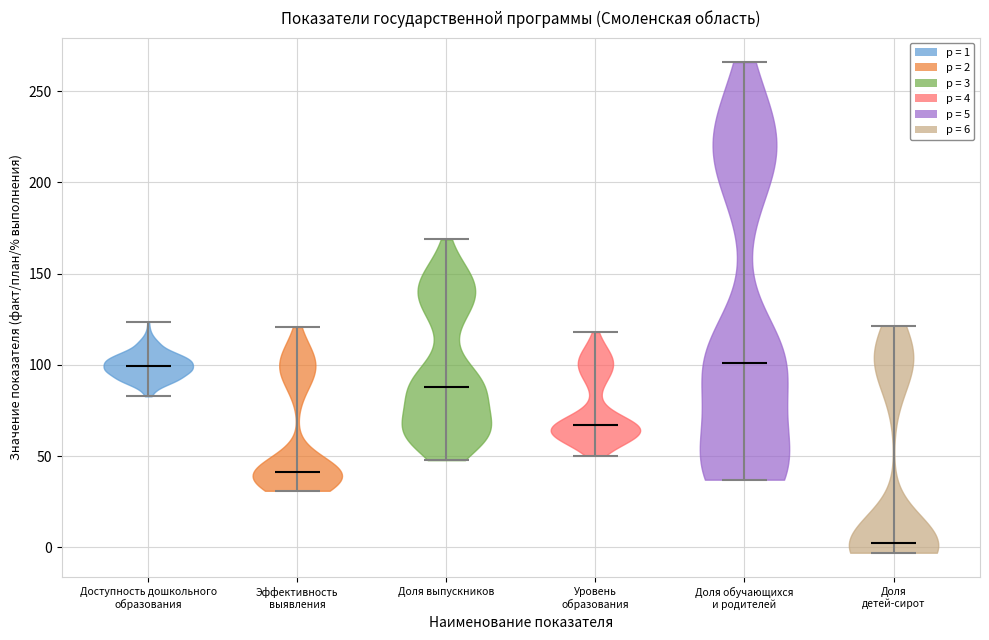

Reading left to right, read every violin against the y-axis: where its median line is, and the lowest and highest points it reaches. The values are not printed on the chart, so give them approximately, as read against the axis.

Доступность дошкольного образования: median line 100, lowest point 85, highest point 125
Эффективность выявления: median line 40, lowest point 30, highest point 120
Доля выпускников: median line 90, lowest point 50, highest point 170
Уровень образования: median line 65, lowest point 50, highest point 120
Доля обучающихся и родителей: median line 100, lowest point 35, highest point 265
Доля детей-сирот: median line 0, lowest point -5, highest point 120